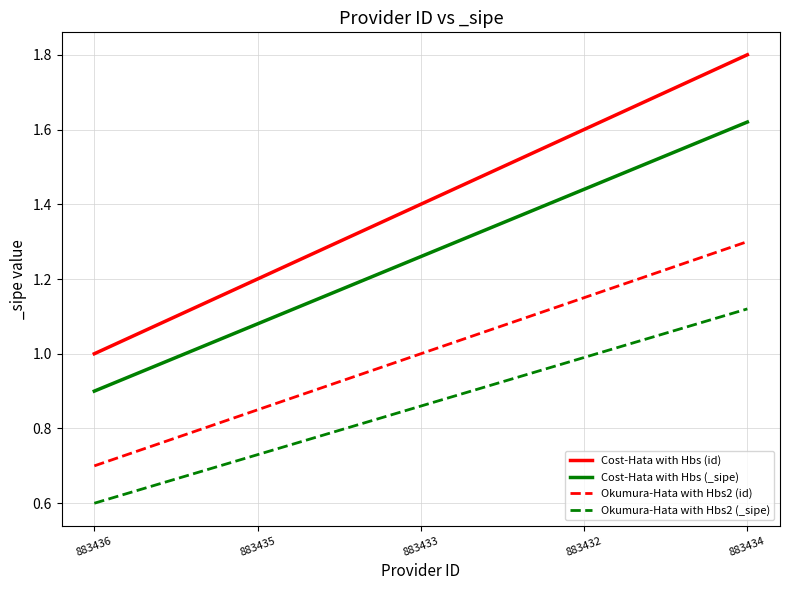

Which series has the largest range (max minus min)?

Cost-Hata with Hbs (id)